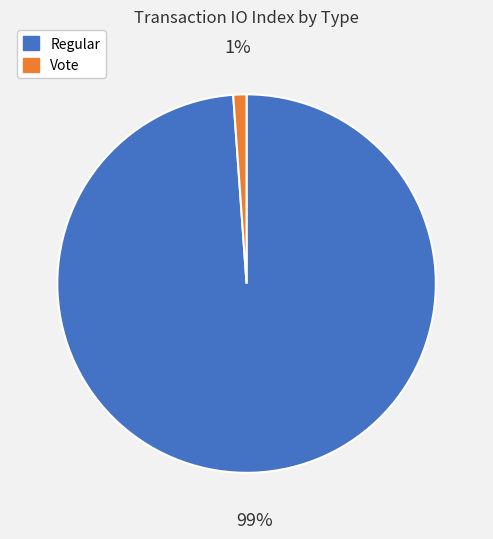

Which slice represents more than half of the pie?

Regular